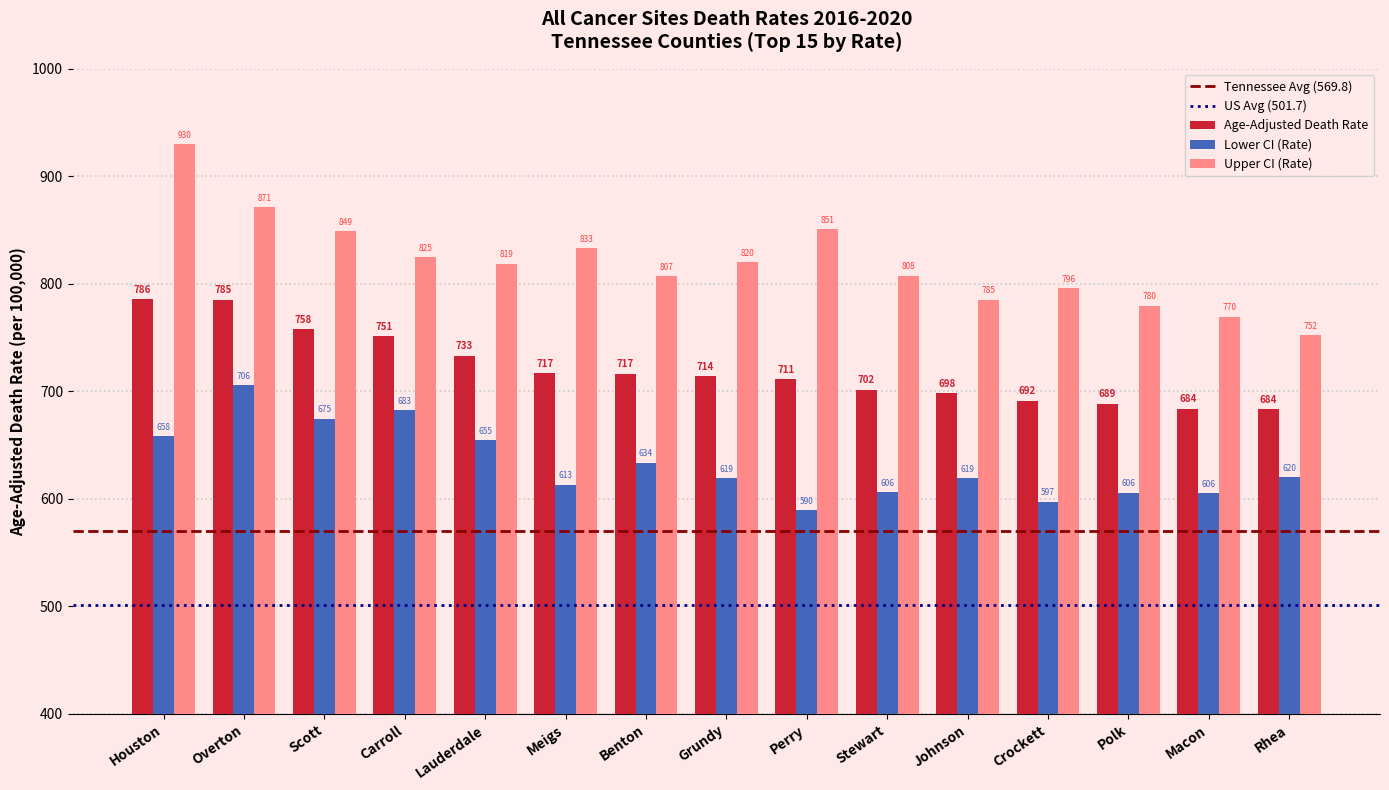

What is the difference between the highest and lowest values at Houston?

271.8